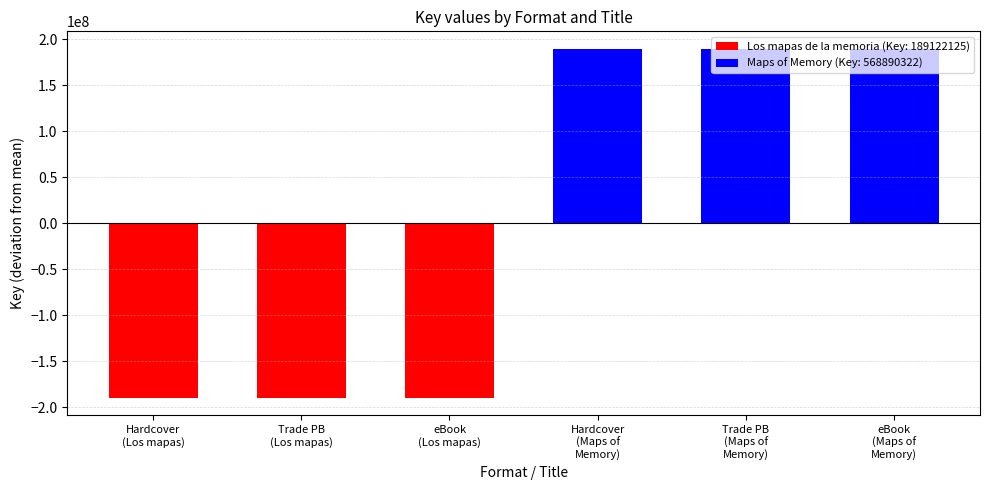

True or false: the data shows -260188989.4 at eBook
(Los mapas).

False